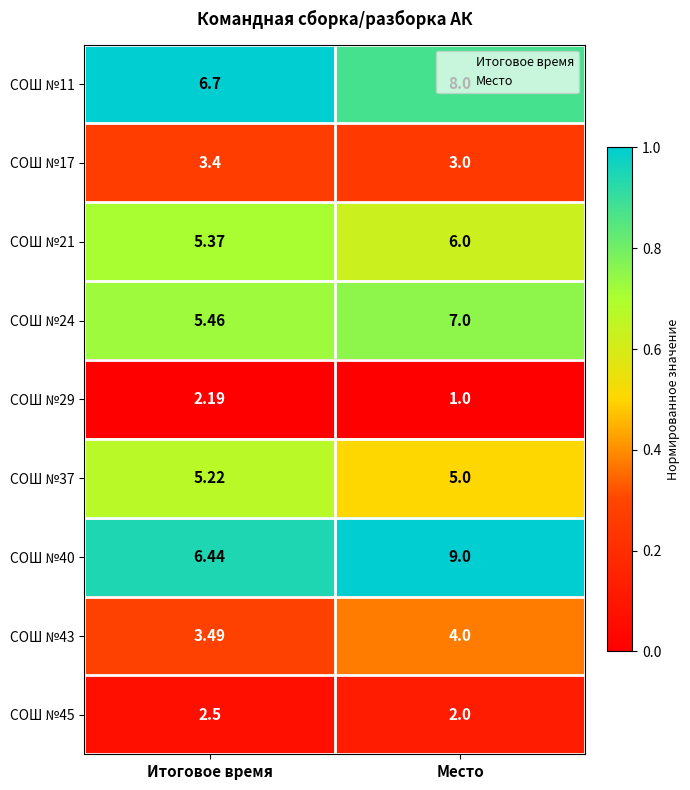

What is the difference between the highest and lowest values at Место?

8.0